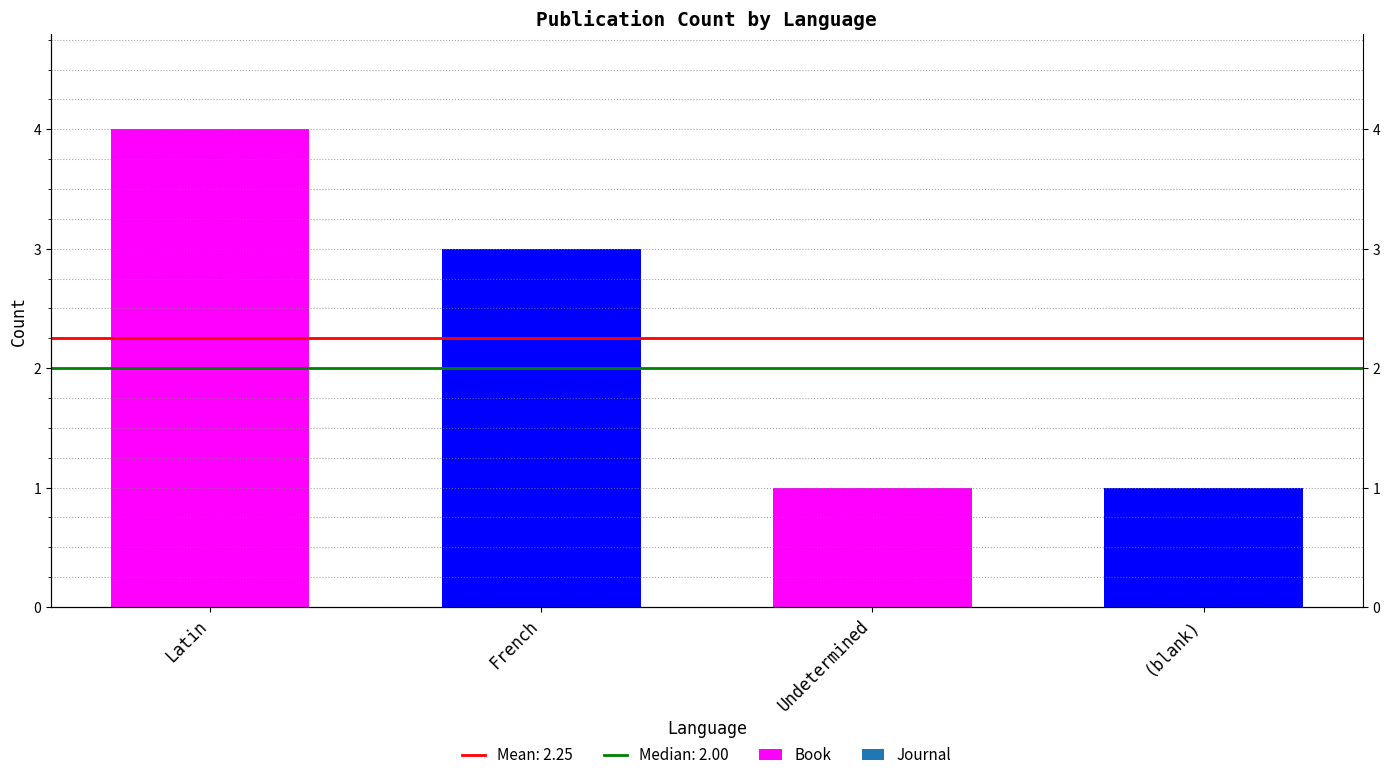

What value does the data have at (blank)?

1